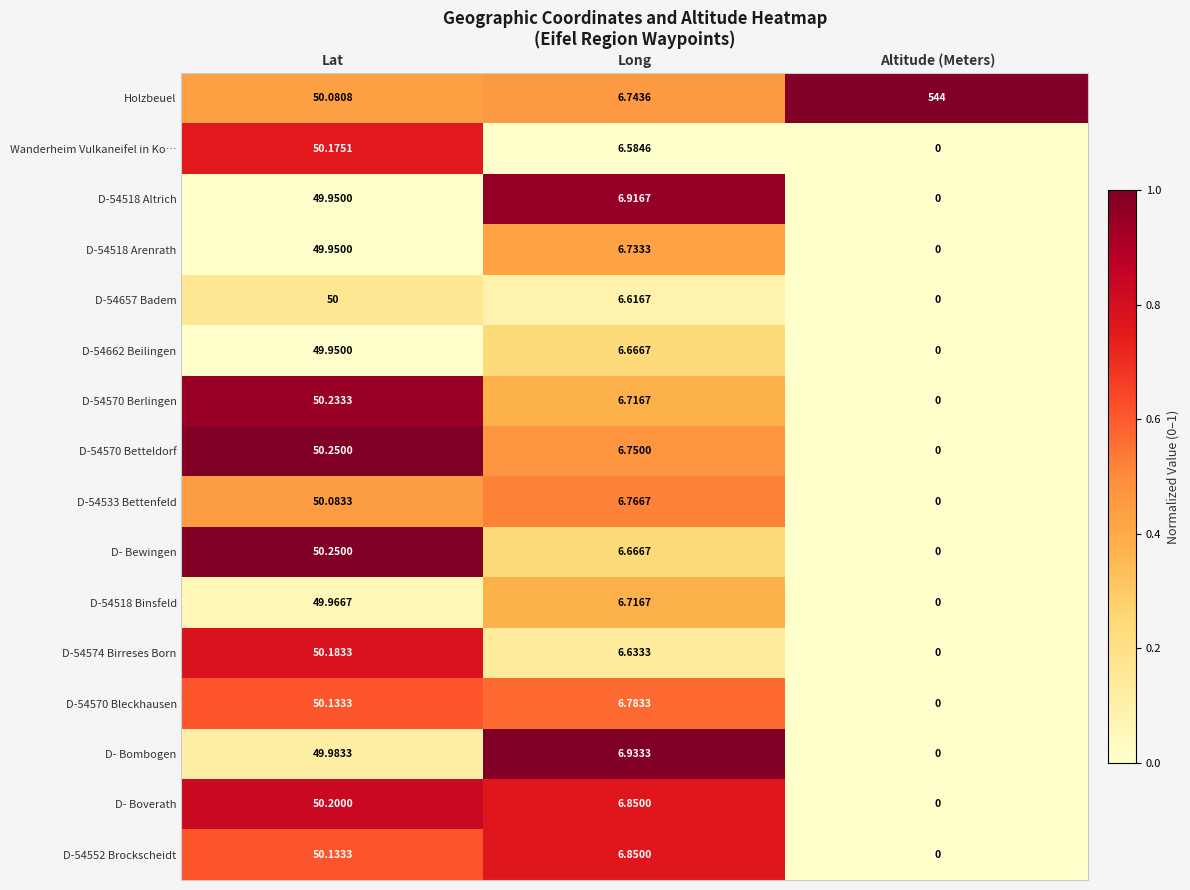

At which label does D- Boverath reach its minimum?

Altitude (Meters)